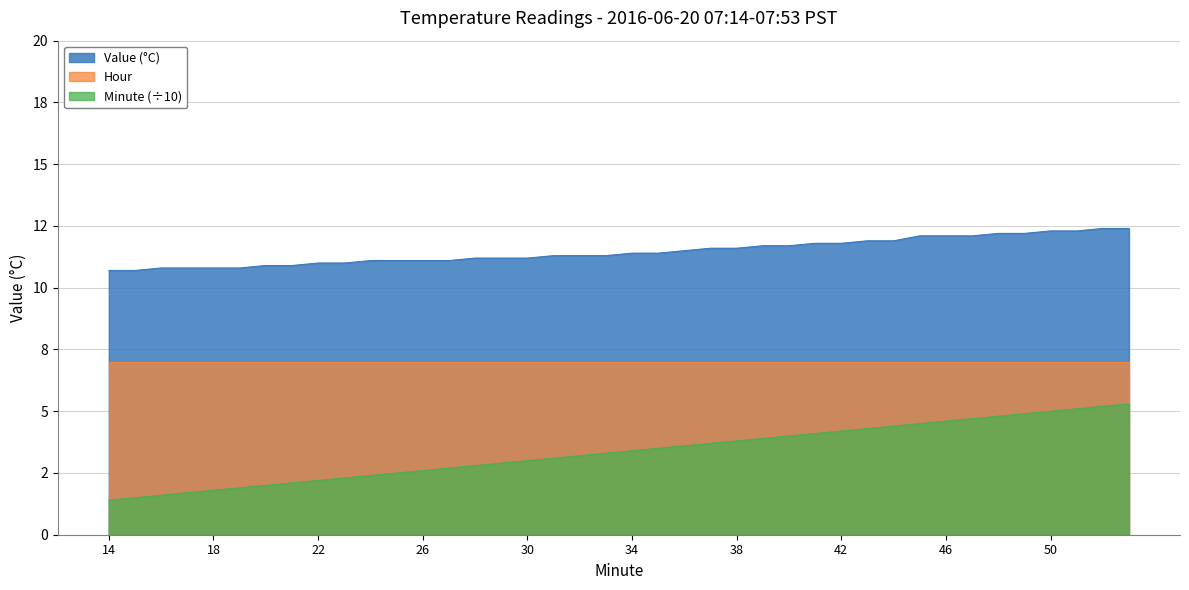

Which series has the largest range (max minus min)?

Minute (÷10)